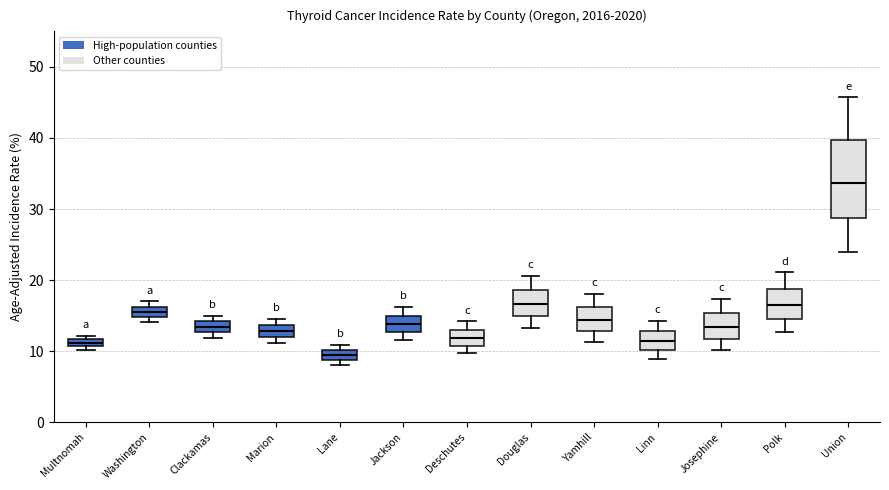

Where is the upper edge of the box for Multnomah on the y-axis? The values are not printed on the chart, so give them approximately, as read against the axis.

12